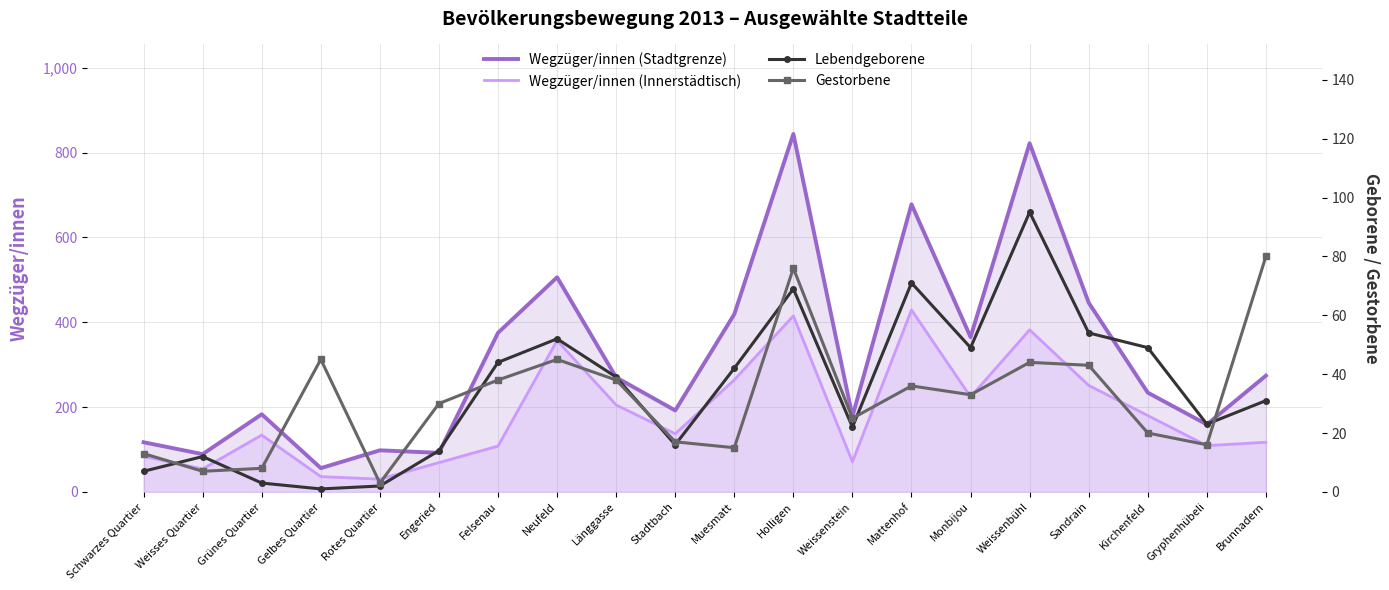

Which series has the widest spread of values?

Wegzüger/innen (Stadtgrenze)